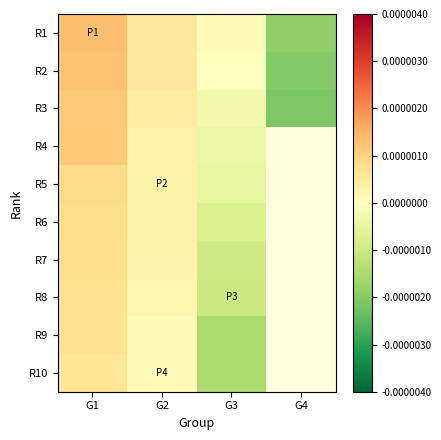

Count the number of categories in the chart.

4